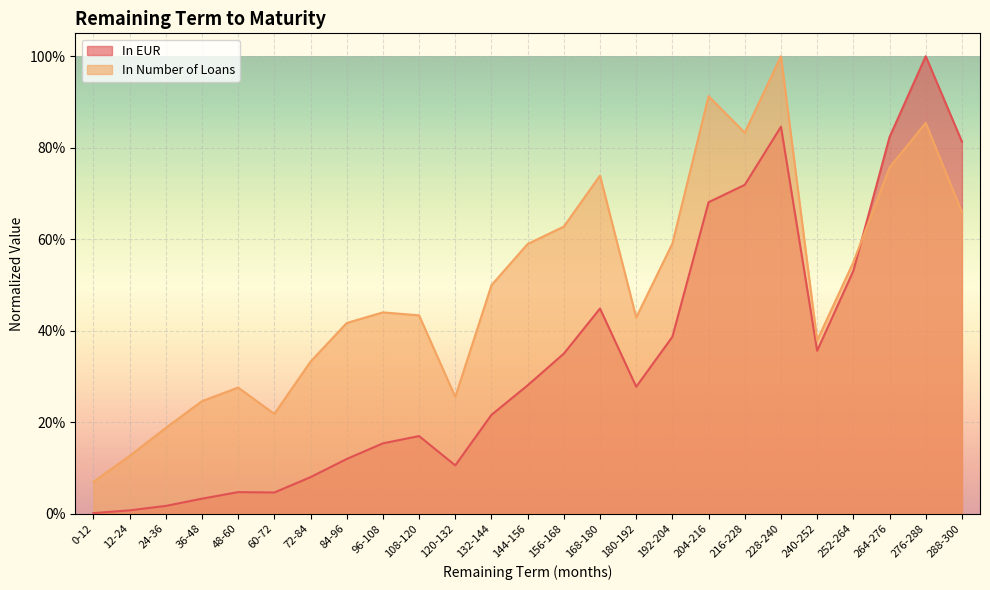

Where is the first local minimum for In Number of Loans?

60-72